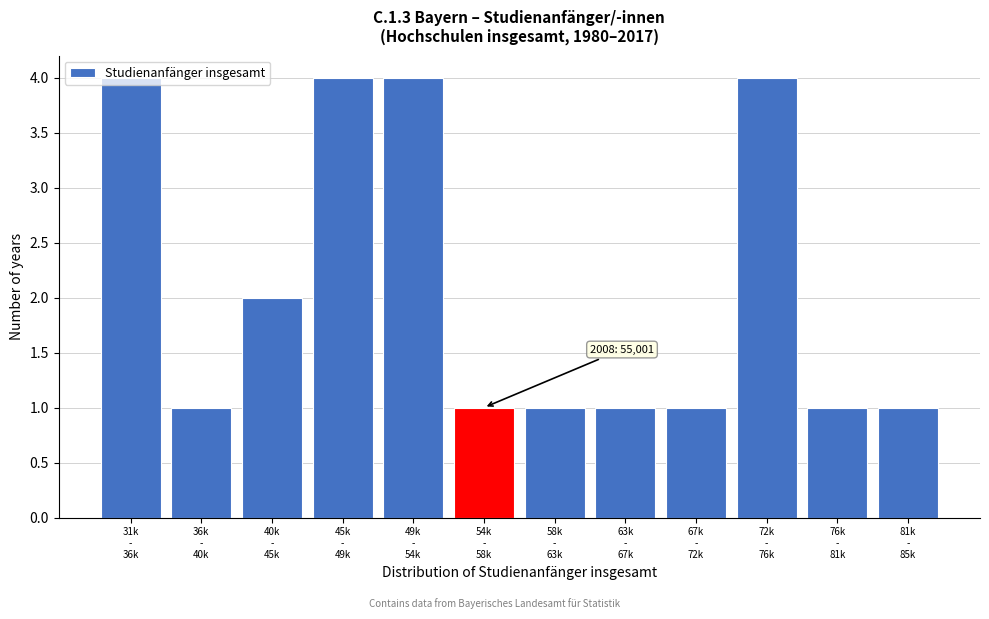

What is the greatest value displayed?

4